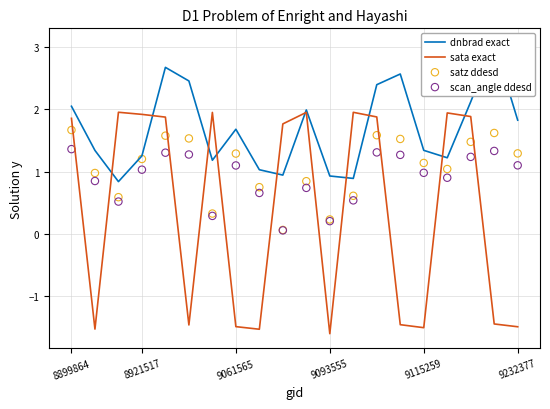

What are all the series names shown in the legend?

dnbrad exact, sata exact, satz ddesd, scan_angle ddesd